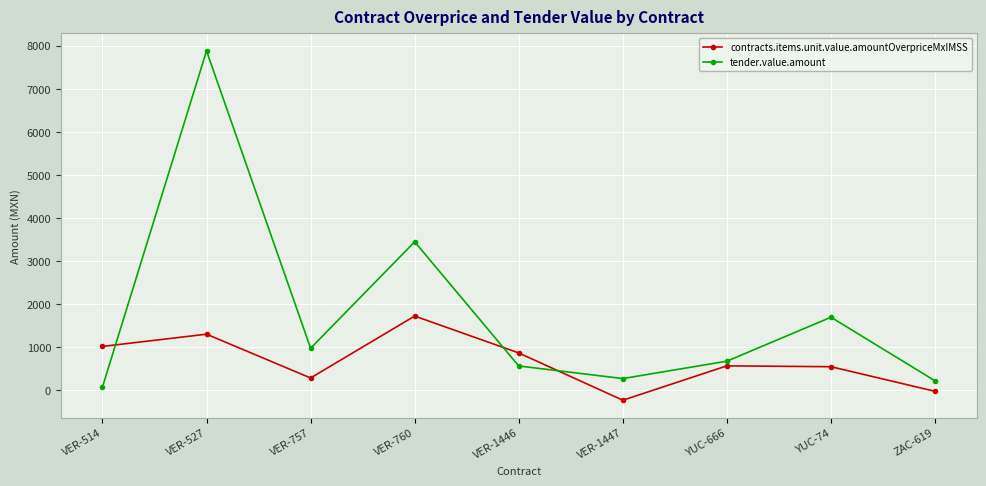

What is the spread (max minus min) of values at VER-1446?

302.3